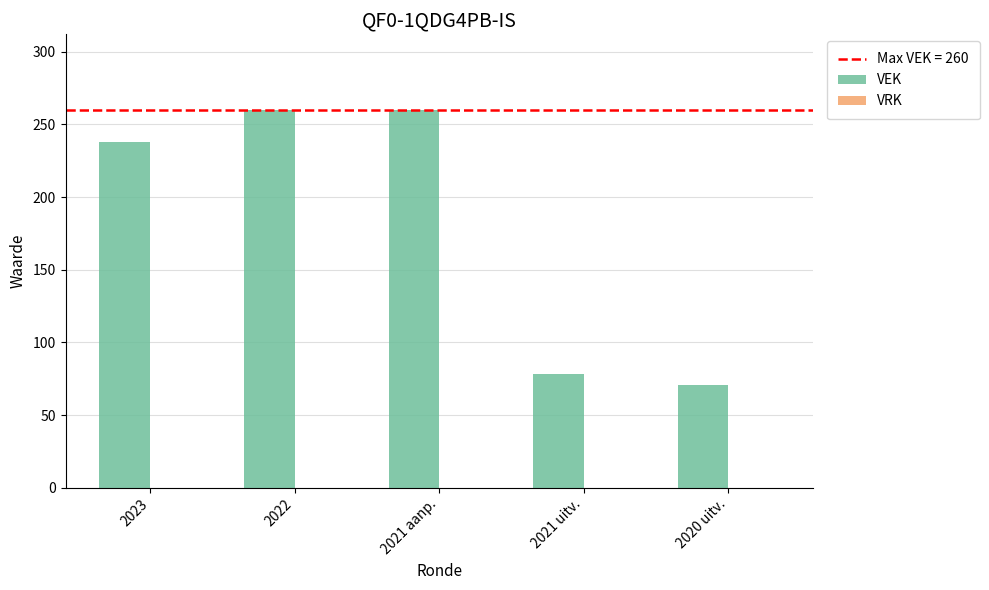

What is the label of the 1st bar from the left?

2023